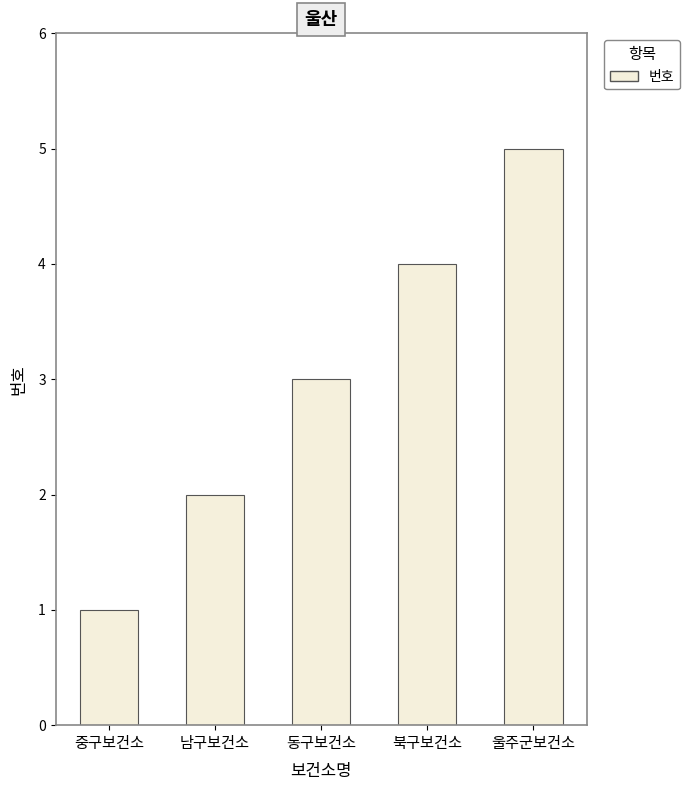

Is it true that the value at 동구보건소 is 3?

True